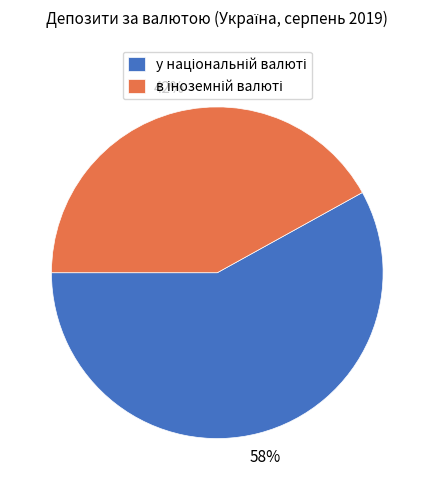

To the nearest percent, what is the difference between the largest and smallest slice percentages?

16%